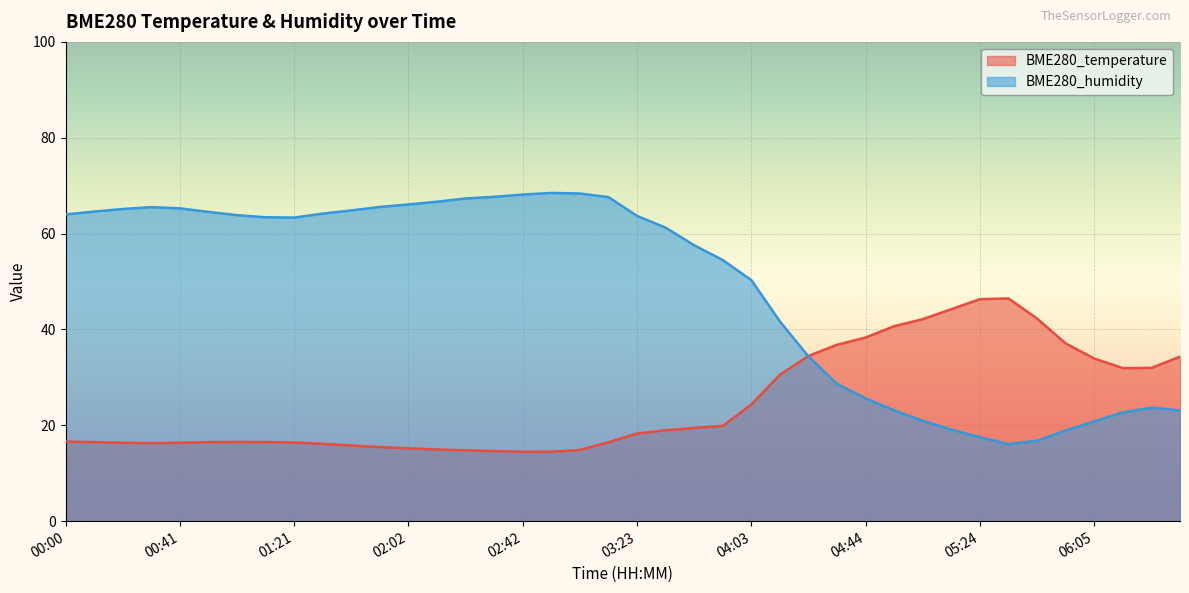

What is the lowest value of the BME280_humidity series?

16.1